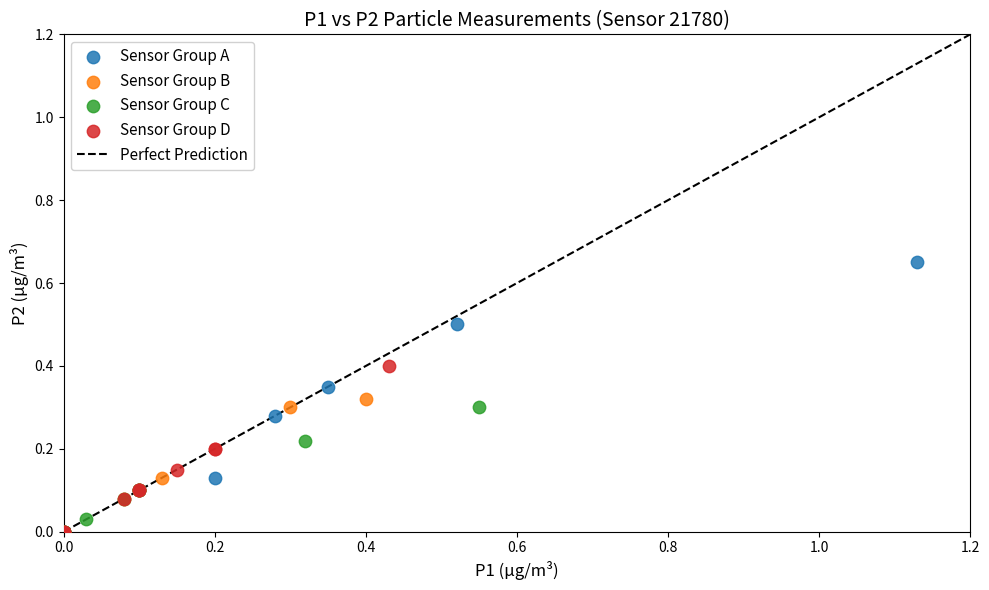

Which series has the widest spread of Y values?

Sensor Group A